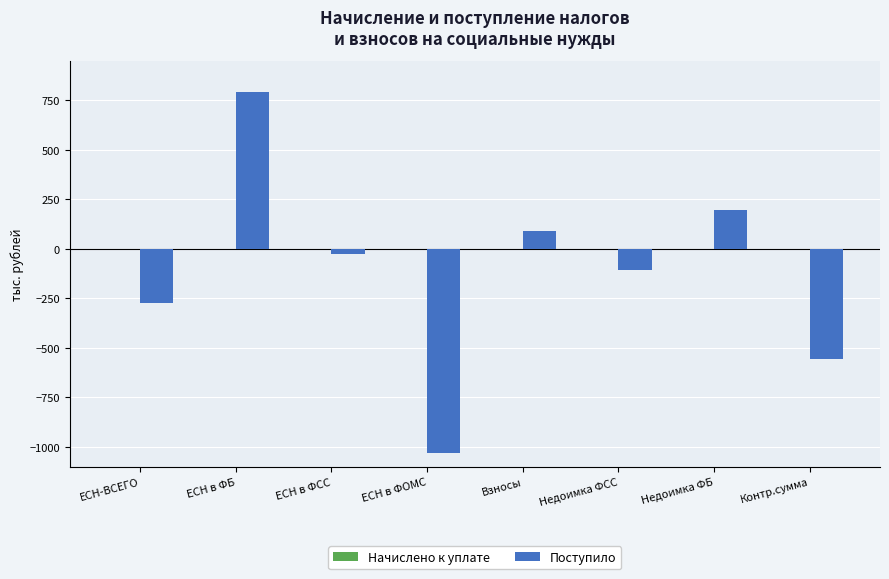

What is the sum of the values at ЕСН в ФОМС and ЕСН в ФБ?

-244